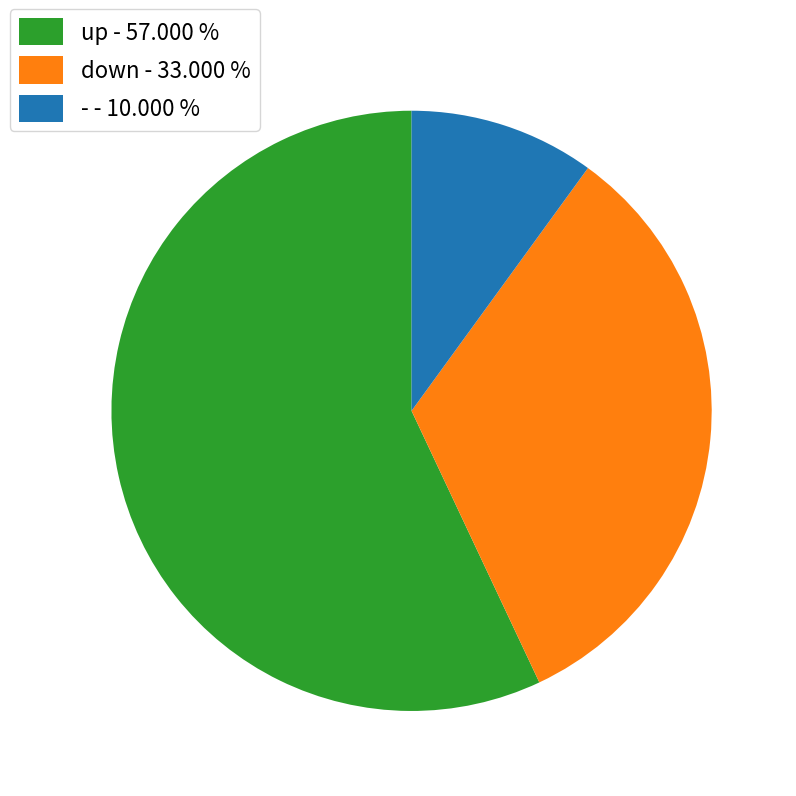

Combined, do down - 33.000 % and - - 10.000 % account for over 50%?

No